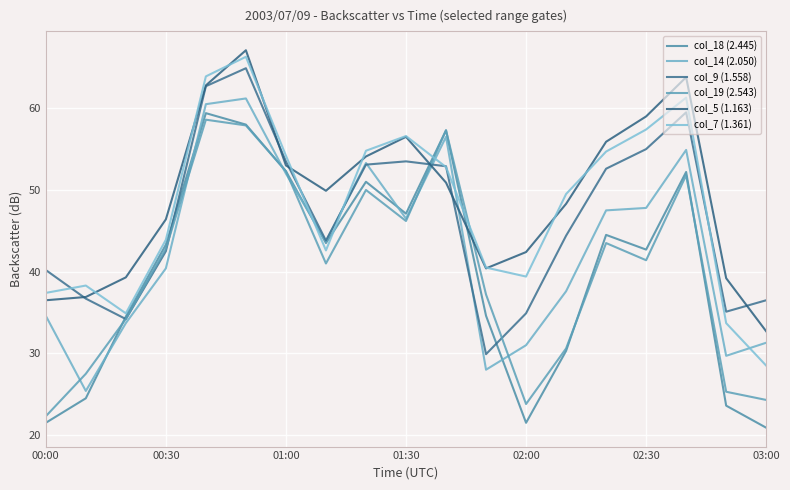

How many times do col_9 (1.558) and col_14 (2.050) cross each other?

4